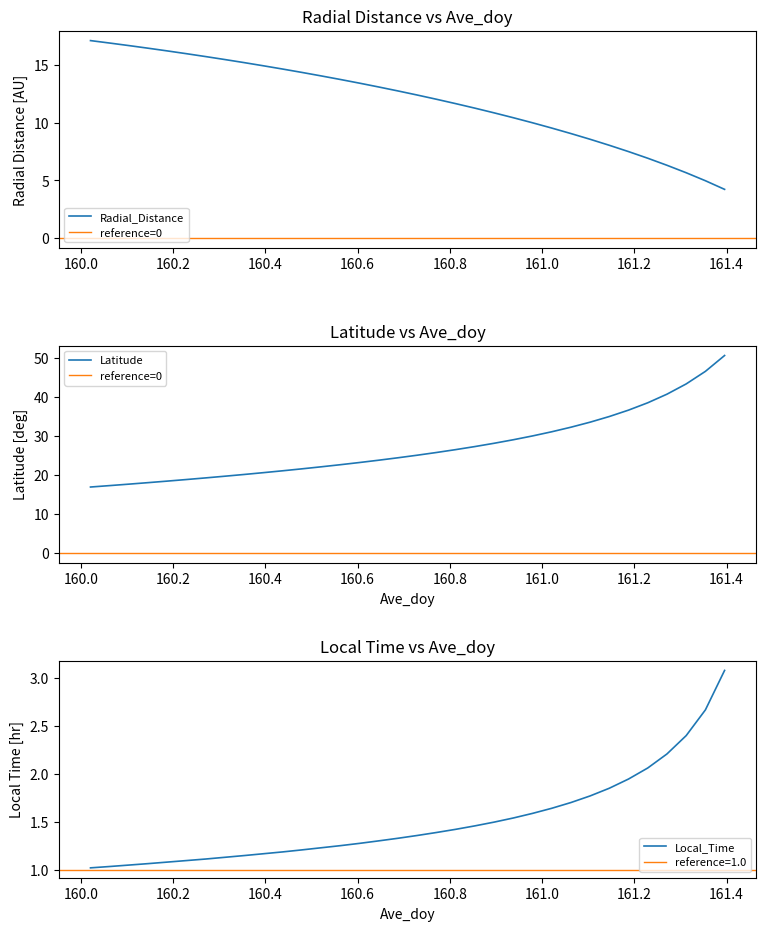

What position from the right is 161.1458?

7